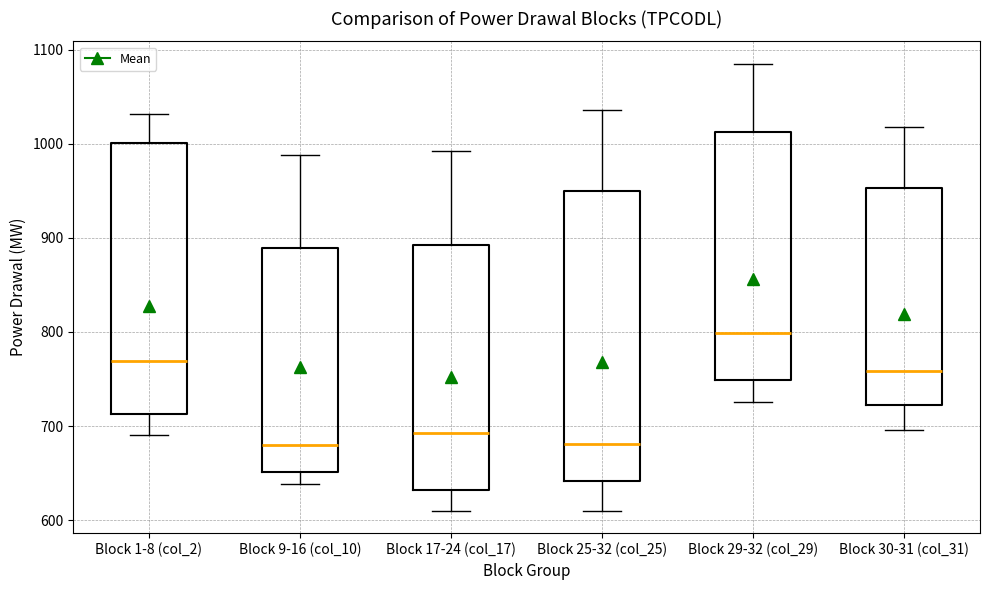

Reading left to right, transcribe this box plot: for each box, give where its median line is, the range the box spans, and where its two whiskers end, as read against the y-axis. The values are not printed on the chart, so give them approximately, as read against the axis.

Block 1-8 (col_2): median 770, box 710 to 1000, whiskers 690 to 1030
Block 9-16 (col_10): median 680, box 650 to 890, whiskers 640 to 990
Block 17-24 (col_17): median 690, box 630 to 890, whiskers 610 to 990
Block 25-32 (col_25): median 680, box 640 to 950, whiskers 610 to 1040
Block 29-32 (col_29): median 800, box 750 to 1010, whiskers 730 to 1090
Block 30-31 (col_31): median 760, box 720 to 950, whiskers 700 to 1020